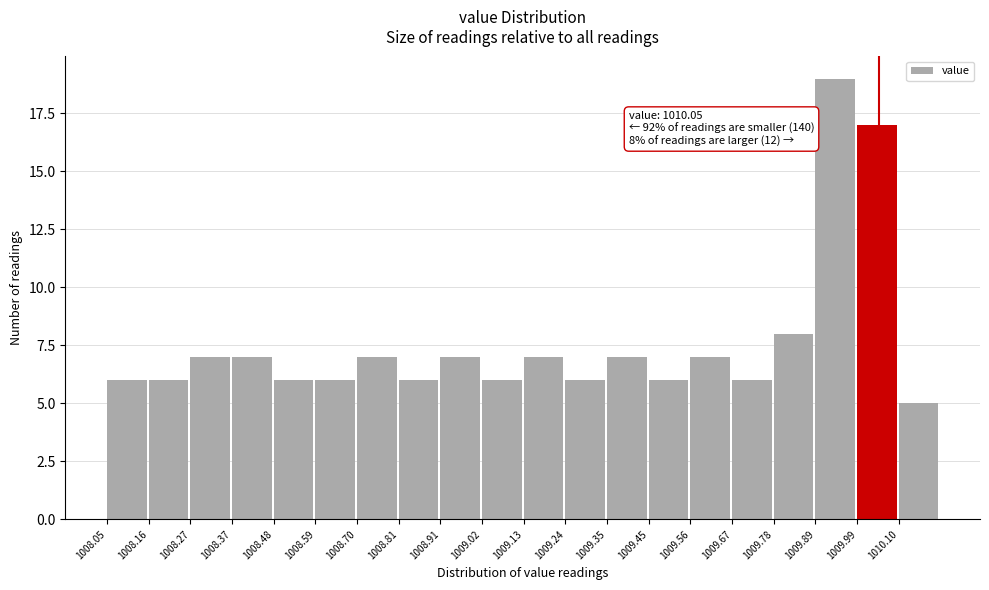

Which range on the x-axis has the tallest bar?

1009.886 to 1009.994